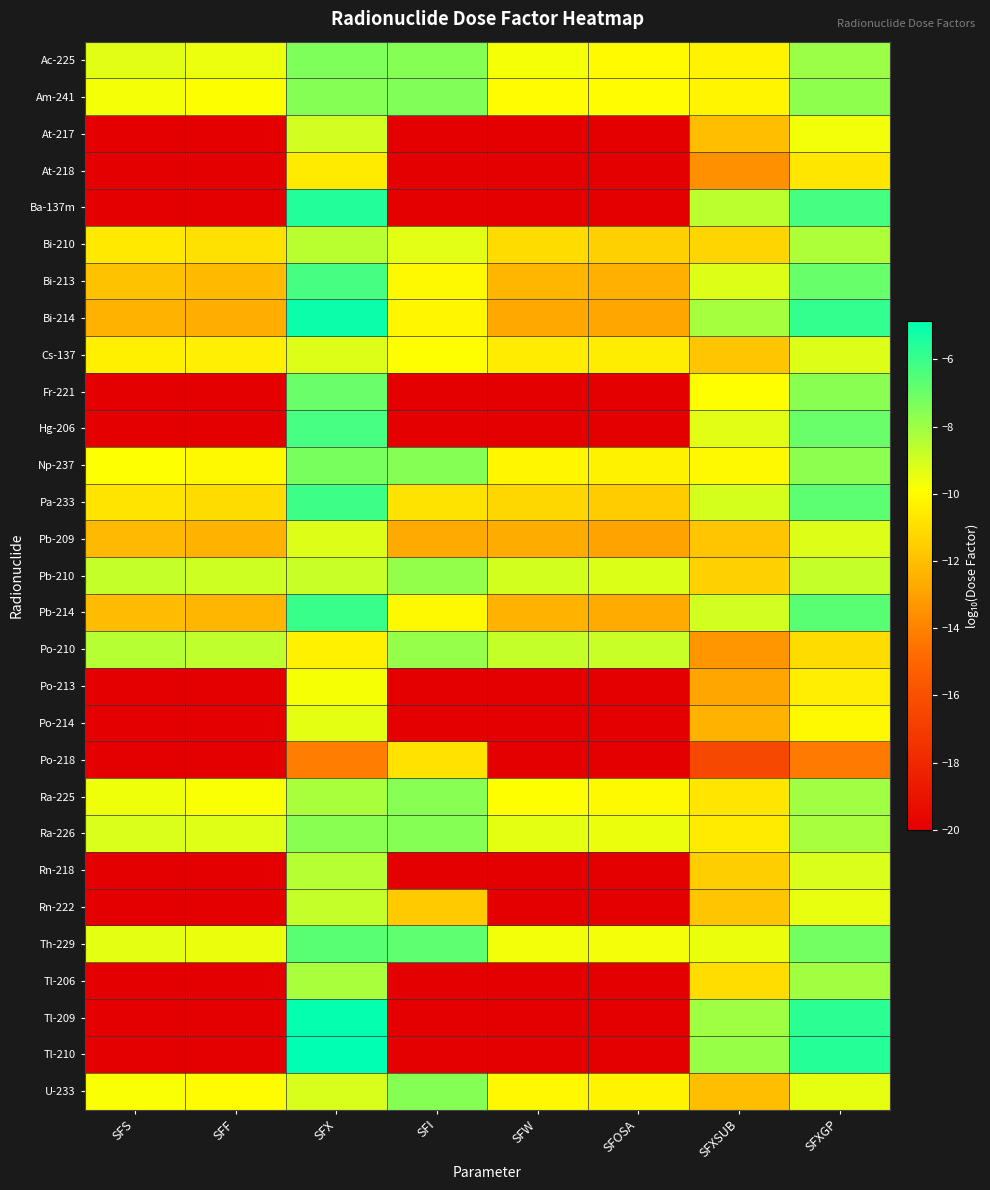

Reading left to right, extract all data points from this chart.

Ac-225: SFS=-9.3	SFF=-9.6	SFX=-7.4	SFI=-7.5	SFW=-9.7	SFOSA=-10.0	SFXSUB=-10.3	SFXGP=-7.9
Am-241: SFS=-9.7	SFF=-9.9	SFX=-7.6	SFI=-7.4	SFW=-10.0	SFOSA=-10.0	SFXSUB=-10.2	SFXGP=-7.7
At-217: SFS=-20.0	SFF=-20.0	SFX=-9.0	SFI=-20.0	SFW=-20.0	SFOSA=-20.0	SFXSUB=-12.0	SFXGP=-9.7
At-218: SFS=-20.0	SFF=-20.0	SFX=-10.6	SFI=-20.0	SFW=-20.0	SFOSA=-20.0	SFXSUB=-13.5	SFXGP=-10.7
Ba-137m: SFS=-20.0	SFF=-20.0	SFX=-5.6	SFI=-20.0	SFW=-20.0	SFOSA=-20.0	SFXSUB=-8.6	SFXGP=-6.3
Bi-210: SFS=-10.6	SFF=-10.9	SFX=-8.6	SFI=-9.3	SFW=-11.0	SFOSA=-11.4	SFXSUB=-11.3	SFXGP=-8.3
Bi-213: SFS=-11.9	SFF=-12.1	SFX=-6.3	SFI=-10.1	SFW=-12.3	SFOSA=-12.5	SFXSUB=-9.3	SFXGP=-6.9
Bi-214: SFS=-12.4	SFF=-12.6	SFX=-5.1	SFI=-10.2	SFW=-12.7	SFOSA=-12.8	SFXSUB=-8.2	SFXGP=-5.9
Cs-137: SFS=-10.4	SFF=-10.4	SFX=-9.3	SFI=-9.9	SFW=-10.5	SFOSA=-10.5	SFXSUB=-11.8	SFXGP=-9.3
Fr-221: SFS=-20.0	SFF=-20.0	SFX=-7.0	SFI=-20.0	SFW=-20.0	SFOSA=-20.0	SFXSUB=-9.9	SFXGP=-7.6
Hg-206: SFS=-20.0	SFF=-20.0	SFX=-6.3	SFI=-20.0	SFW=-20.0	SFOSA=-20.0	SFXSUB=-9.3	SFXGP=-7.0
Np-237: SFS=-9.9	SFF=-10.1	SFX=-7.3	SFI=-7.5	SFW=-10.2	SFOSA=-10.3	SFXSUB=-10.1	SFXGP=-7.7
Pa-233: SFS=-10.8	SFF=-11.0	SFX=-6.1	SFI=-10.8	SFW=-11.2	SFOSA=-11.6	SFXSUB=-9.1	SFXGP=-6.7
Pb-209: SFS=-12.2	SFF=-12.5	SFX=-9.3	SFI=-12.7	SFW=-12.6	SFOSA=-12.9	SFXSUB=-11.8	SFXGP=-9.2
Pb-210: SFS=-8.8	SFF=-8.9	SFX=-8.8	SFI=-7.8	SFW=-9.1	SFOSA=-9.2	SFXSUB=-11.4	SFXGP=-8.8
Pb-214: SFS=-12.1	SFF=-12.3	SFX=-6.0	SFI=-10.1	SFW=-12.5	SFOSA=-12.7	SFXSUB=-9.0	SFXGP=-6.7
Po-210: SFS=-8.5	SFF=-8.6	SFX=-10.3	SFI=-7.8	SFW=-8.8	SFOSA=-8.8	SFXSUB=-13.4	SFXGP=-11.1
Po-213: SFS=-20.0	SFF=-20.0	SFX=-9.8	SFI=-20.0	SFW=-20.0	SFOSA=-20.0	SFXSUB=-12.8	SFXGP=-10.5
Po-214: SFS=-20.0	SFF=-20.0	SFX=-9.4	SFI=-20.0	SFW=-20.0	SFOSA=-20.0	SFXSUB=-12.4	SFXGP=-10.1
Po-218: SFS=-20.0	SFF=-20.0	SFX=-14.2	SFI=-10.9	SFW=-20.0	SFOSA=-20.0	SFXSUB=-16.4	SFXGP=-14.3
Ra-225: SFS=-9.6	SFF=-9.8	SFX=-8.2	SFI=-7.6	SFW=-9.9	SFOSA=-10.1	SFXSUB=-10.7	SFXGP=-8.1
Ra-226: SFS=-9.2	SFF=-9.3	SFX=-7.6	SFI=-7.6	SFW=-9.4	SFOSA=-9.5	SFXSUB=-10.5	SFXGP=-8.2
Rn-218: SFS=-20.0	SFF=-20.0	SFX=-8.5	SFI=-20.0	SFW=-20.0	SFOSA=-20.0	SFXSUB=-11.5	SFXGP=-9.2
Rn-222: SFS=-20.0	SFF=-20.0	SFX=-8.8	SFI=-11.6	SFW=-20.0	SFOSA=-20.0	SFXSUB=-11.8	SFXGP=-9.5
Th-229: SFS=-9.4	SFF=-9.5	SFX=-6.6	SFI=-6.8	SFW=-9.7	SFOSA=-9.7	SFXSUB=-9.5	SFXGP=-7.2
Tl-206: SFS=-20.0	SFF=-20.0	SFX=-8.2	SFI=-20.0	SFW=-20.0	SFOSA=-20.0	SFXSUB=-11.0	SFXGP=-8.1
Tl-209: SFS=-20.0	SFF=-20.0	SFX=-5.0	SFI=-20.0	SFW=-20.0	SFOSA=-20.0	SFXSUB=-8.0	SFXGP=-5.7
Tl-210: SFS=-20.0	SFF=-20.0	SFX=-4.9	SFI=-20.0	SFW=-20.0	SFOSA=-20.0	SFXSUB=-7.9	SFXGP=-5.6
U-233: SFS=-9.8	SFF=-10.0	SFX=-9.1	SFI=-7.5	SFW=-10.1	SFOSA=-10.3	SFXSUB=-12.0	SFXGP=-9.4